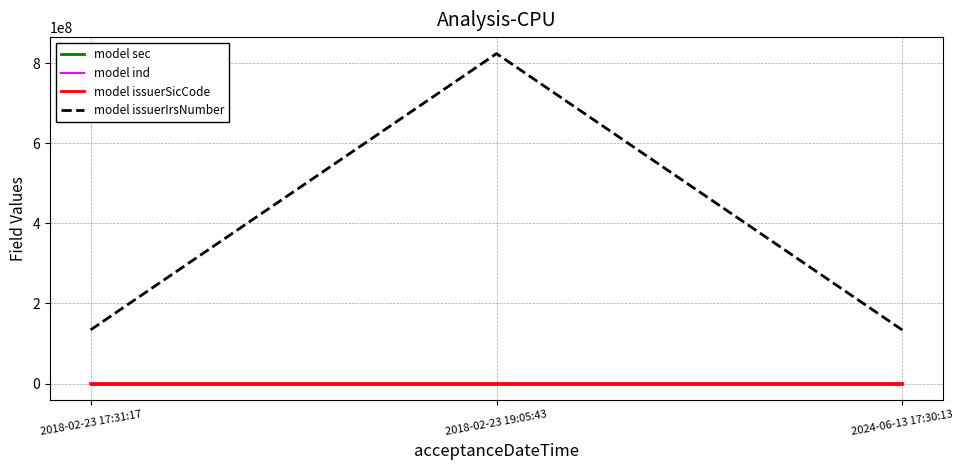

What is the difference between the second highest and minimum values in the model ind series?

47